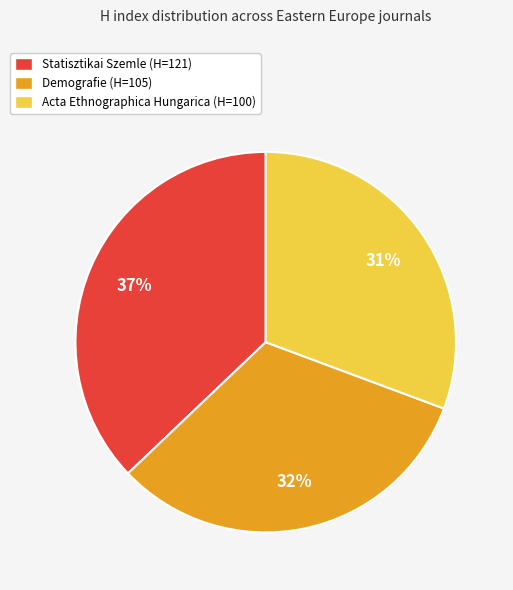

How many slices are in this pie chart?

3